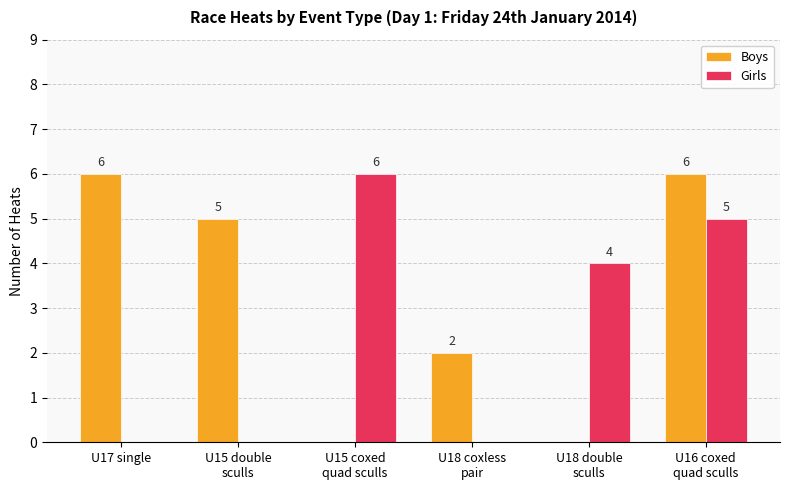

What is the sum of all Girls values?

15